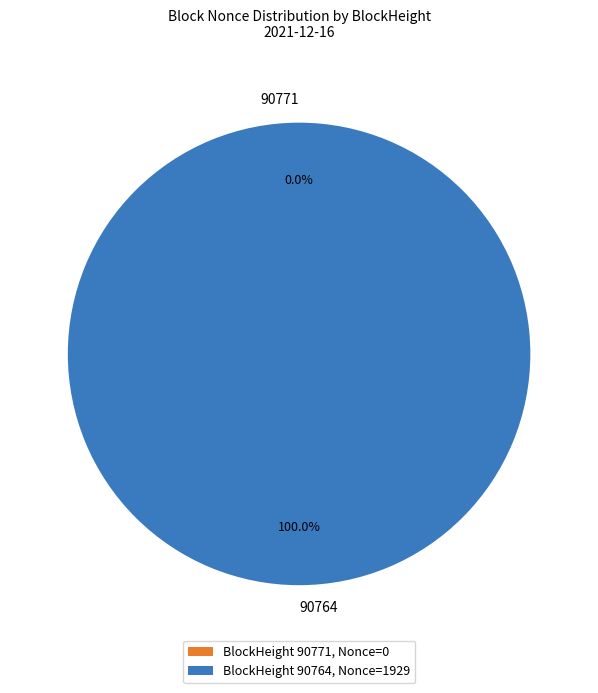

Is there a majority slice in this chart?

Yes